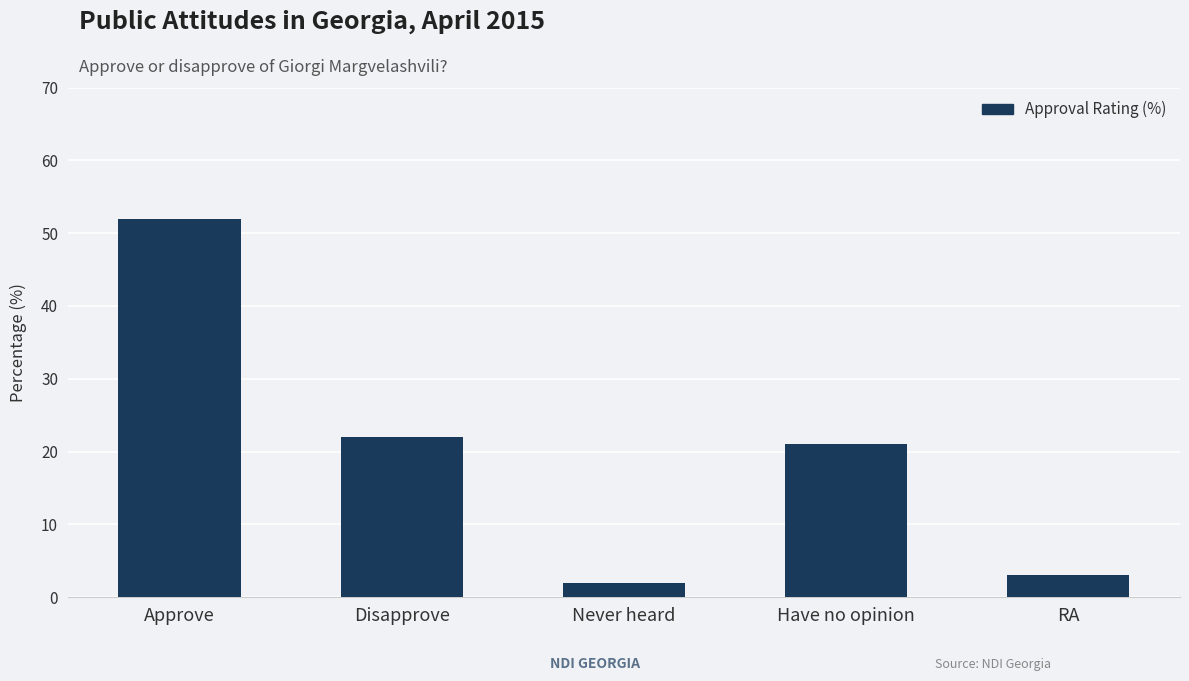

Reading left to right, transcribe all the data shown in this chart.

Approve=52	Disapprove=22	Never heard=2	Have no opinion=21	RA=3